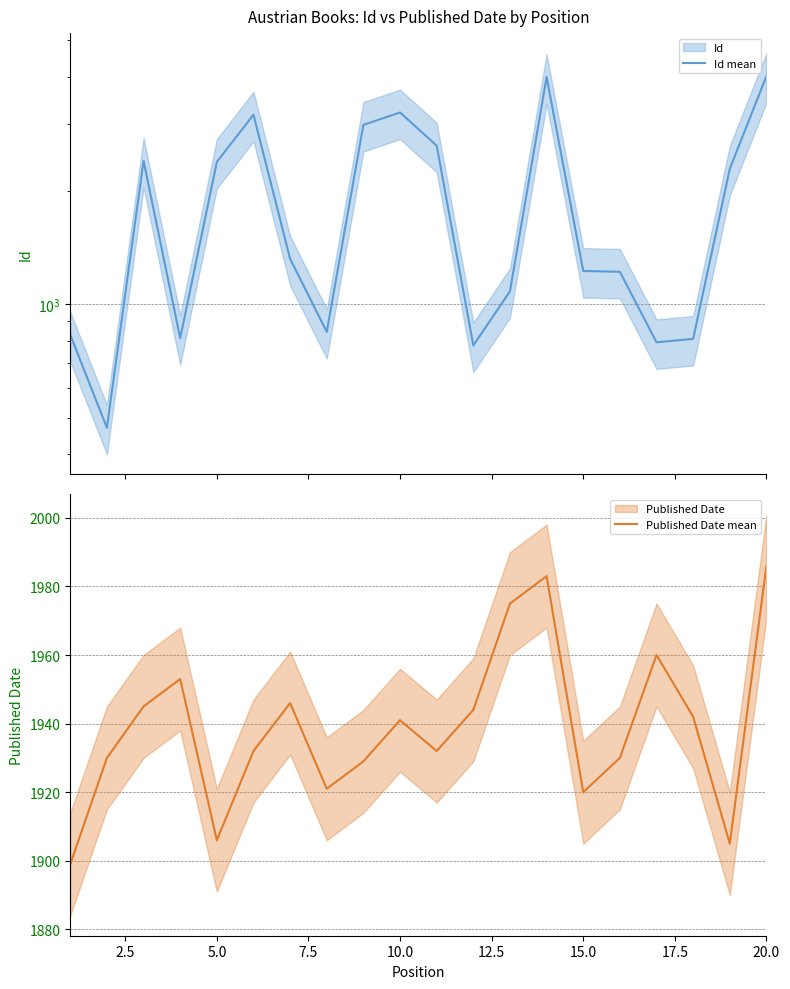

Which series ends up on top after the final intersection of Published Date mean and Id mean?

Id mean